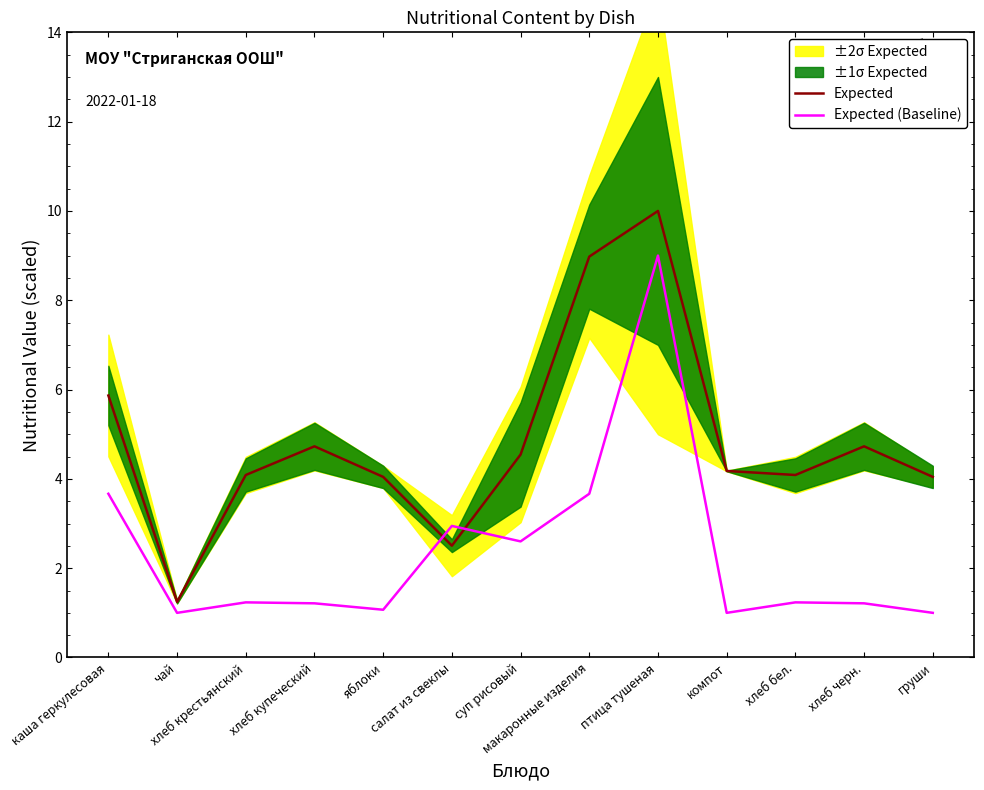

At which category does Expected reach its first local peak?

хлеб купеческий